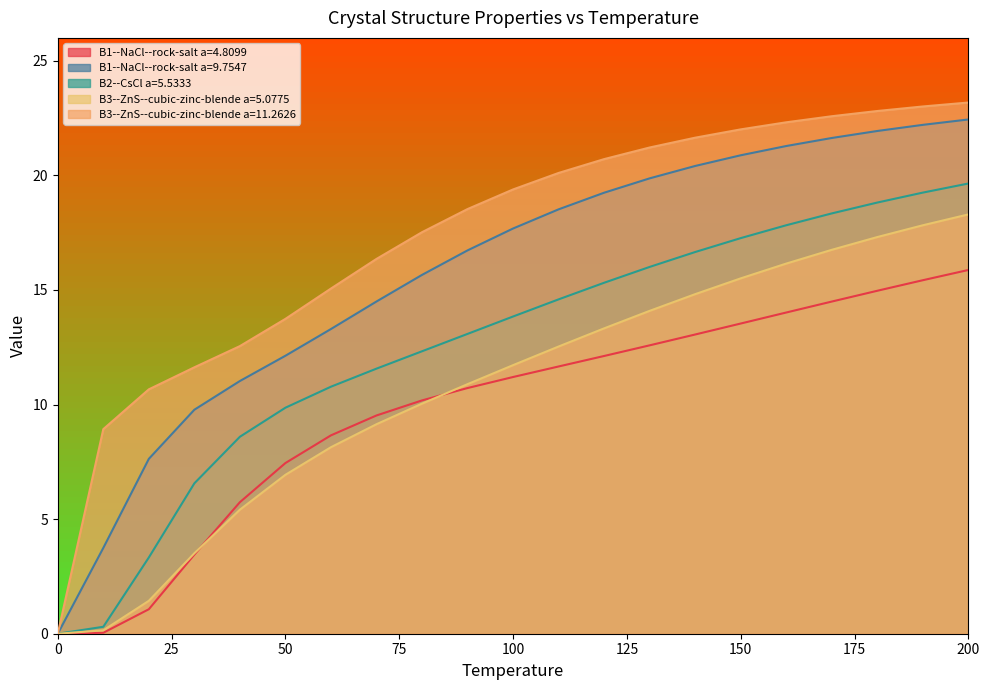

True or false: B3--ZnS--cubic-zinc-blende a=11.2626 and B3--ZnS--cubic-zinc-blende a=5.0775 cross at least once.

False